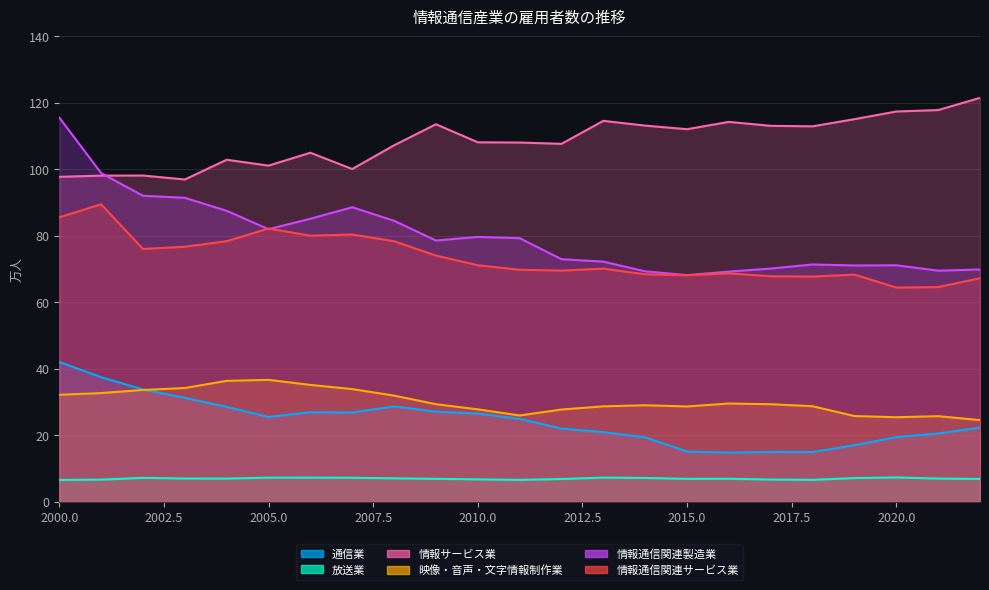

True or false: 放送業 and 情報通信関連製造業 intersect in this chart.

False